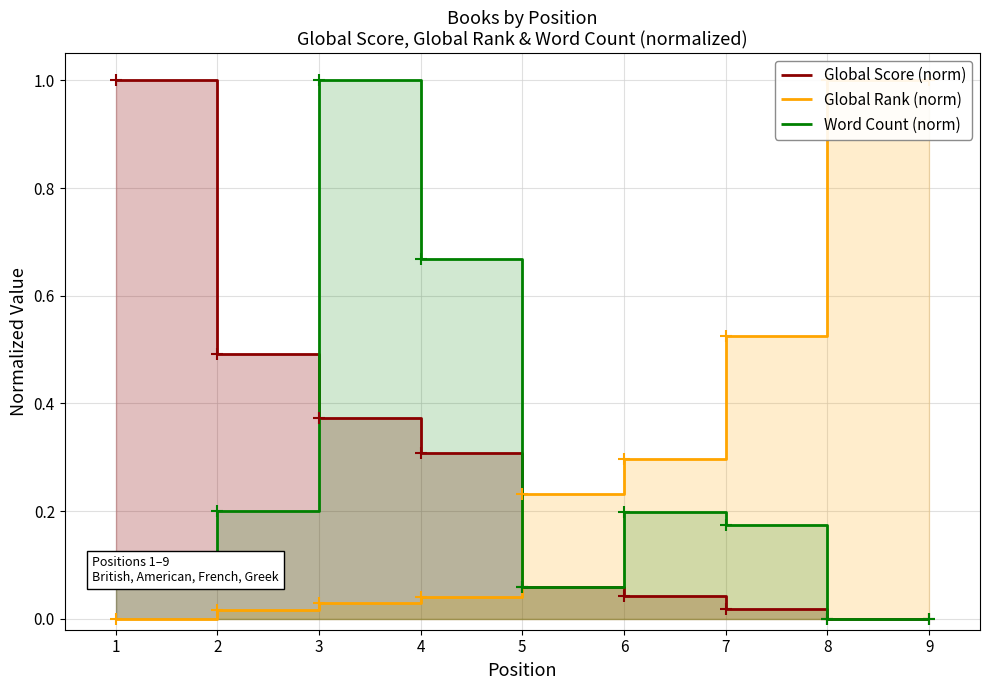

Where is Global Rank (norm) nearest to the value 0?

1